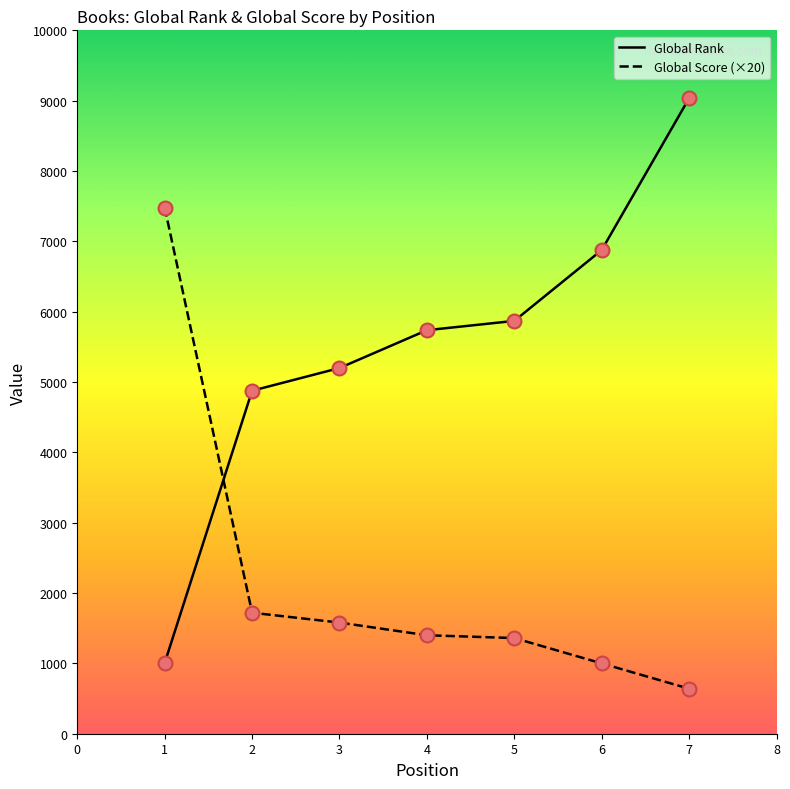

What is the spread (max minus min) of values at 7?

8395